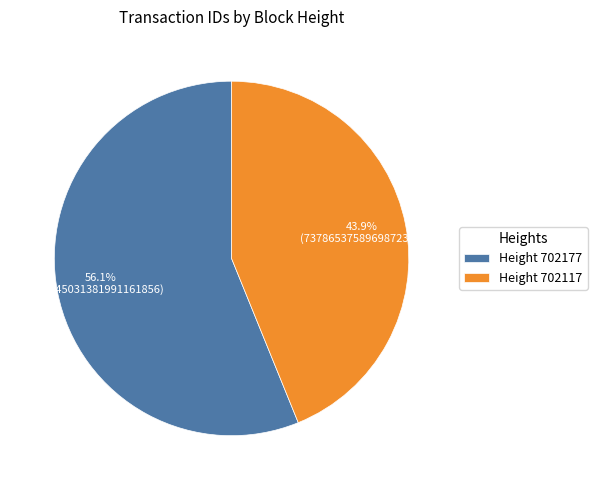

What is the largest slice in the pie chart?

Height 702177